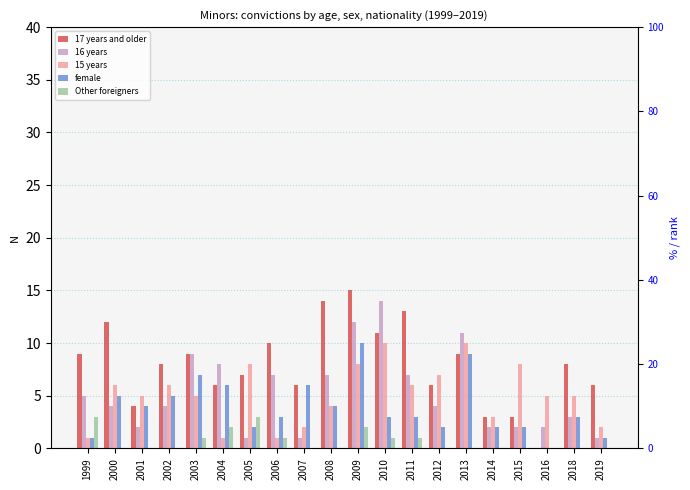

Which series has the largest total across all categories?

17 years and older